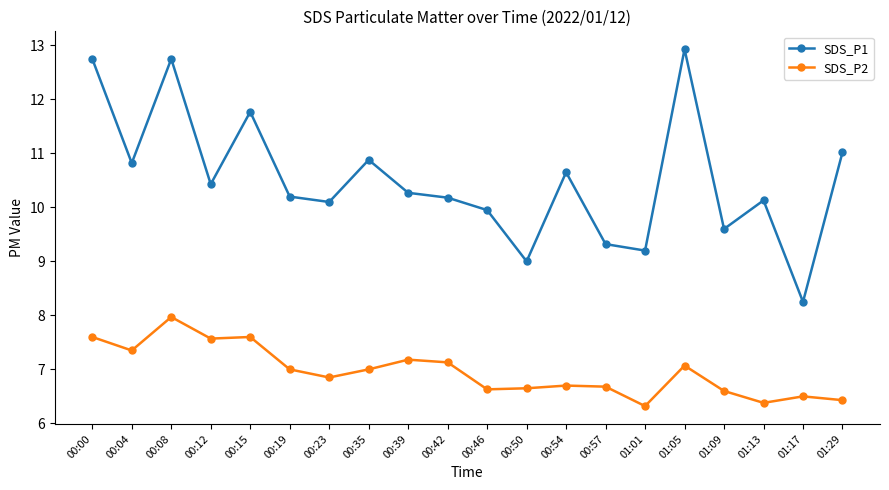

What is the maximum value for SDS_P1?

12.9